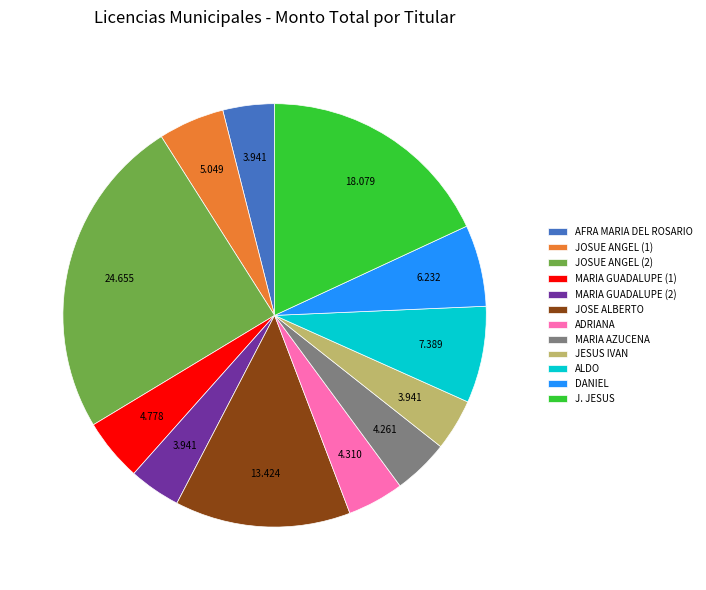

Combined, do MARIA AZUCENA and JESUS IVAN account for over 50%?

No